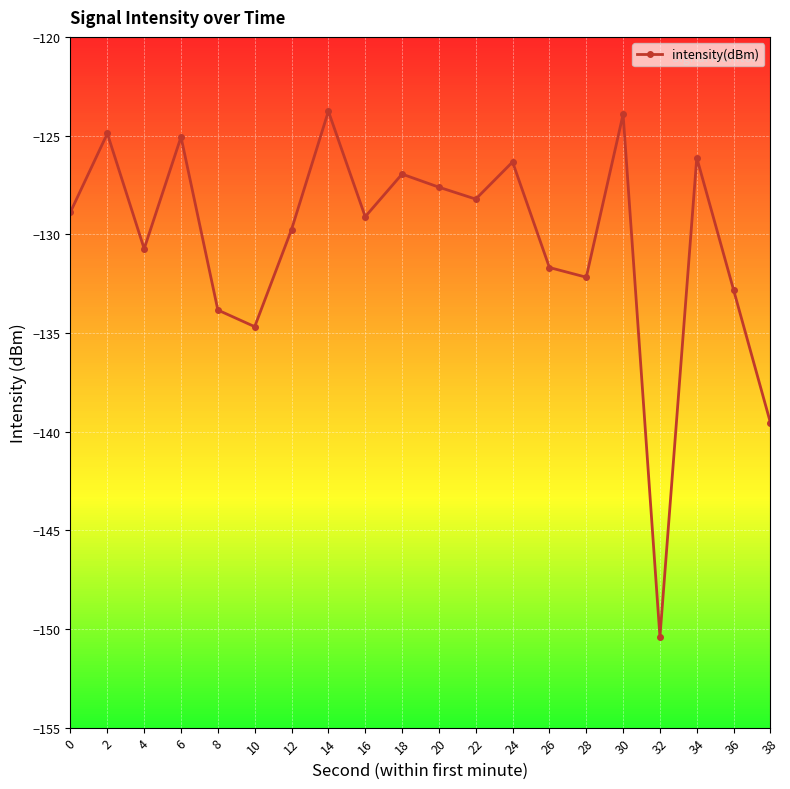

At which category does the data reach its first local peak?

2